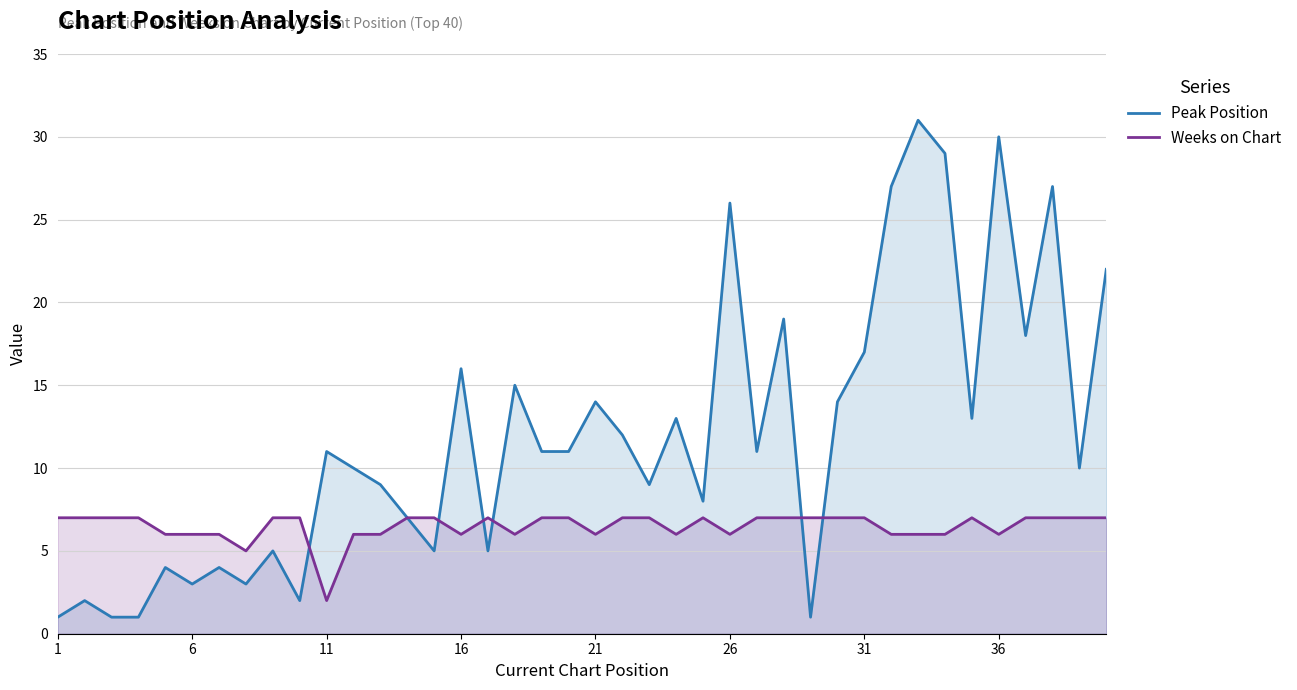

True or false: Peak Position has a value of 30 at 36.

True